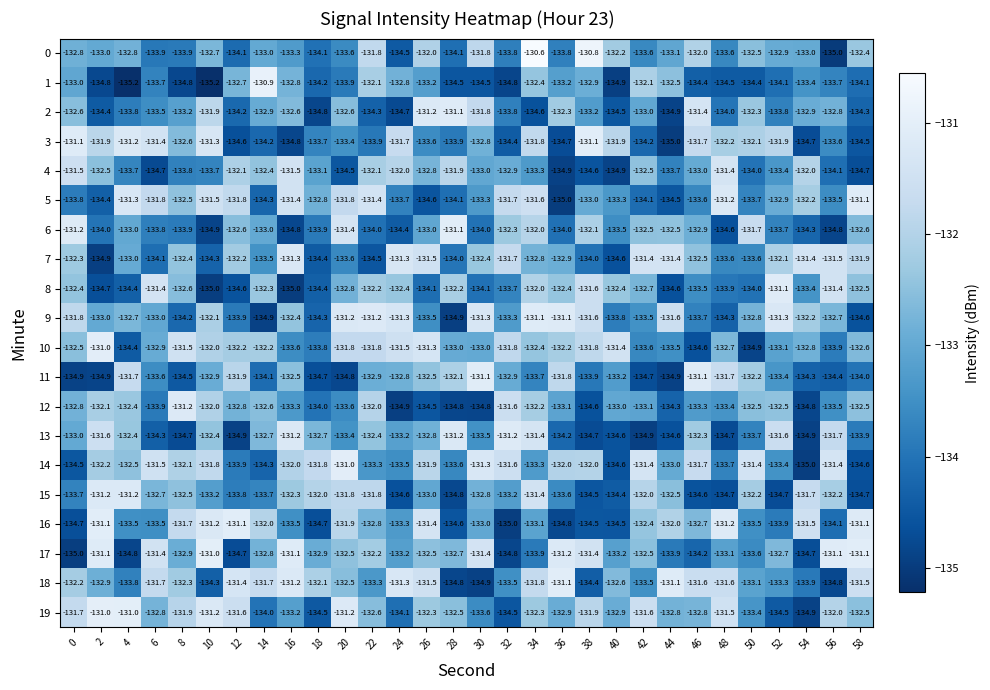

What is the difference between the highest and lowest values at 14?

4.0